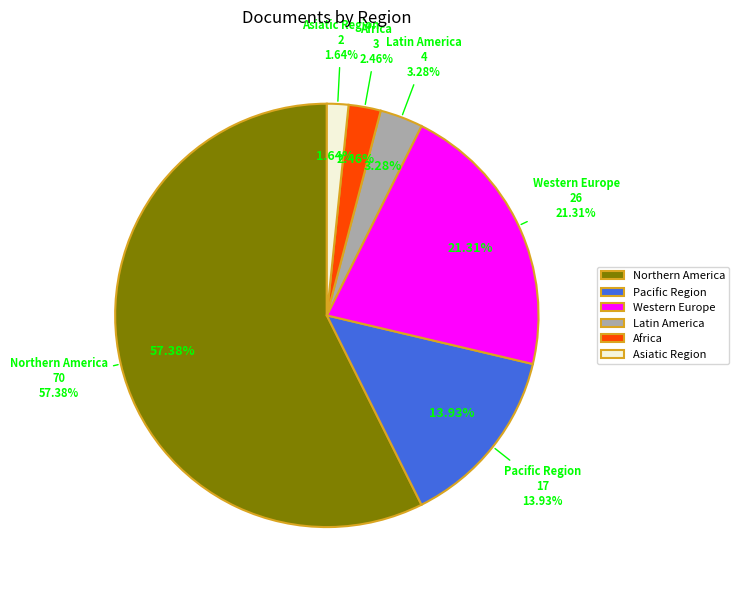

To the nearest percent, what portion does Western Europe represent?

21%